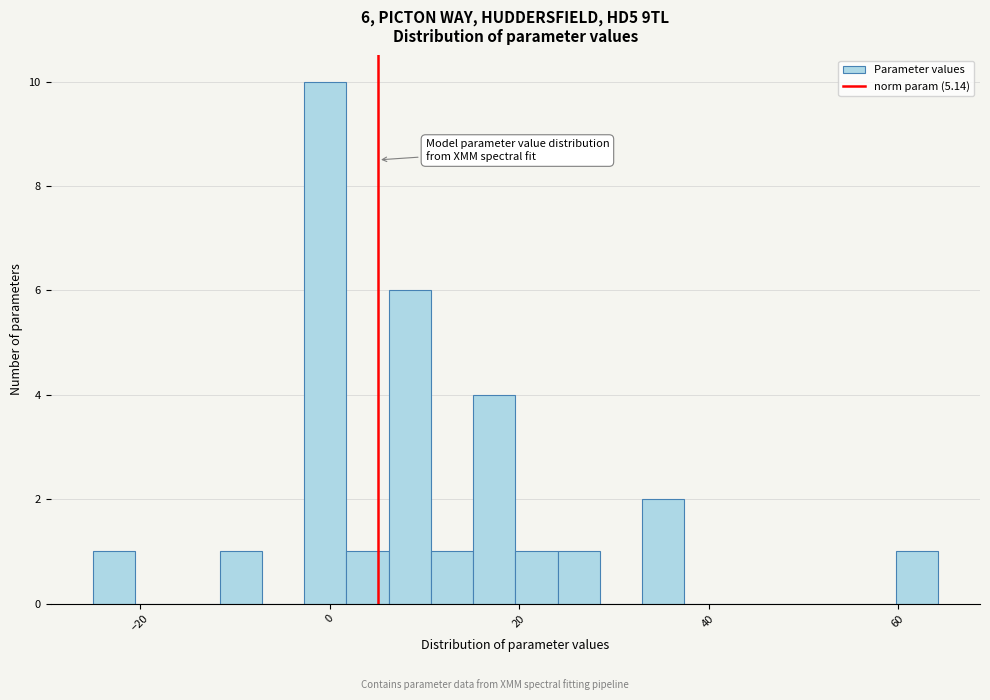

Read against the x-axis, roughly where is the centre of the tallest bar?

0